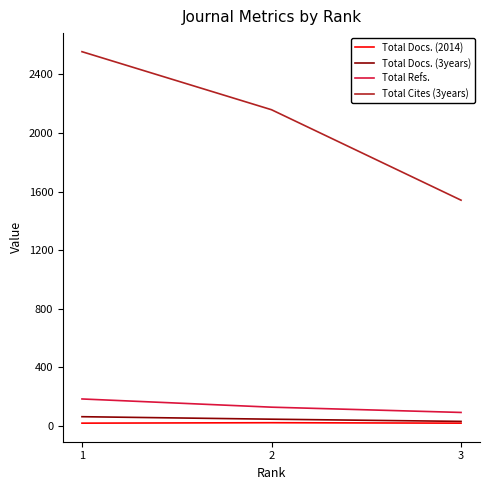

Is it true that Total Docs. (2014) equals 20 at 3?

True